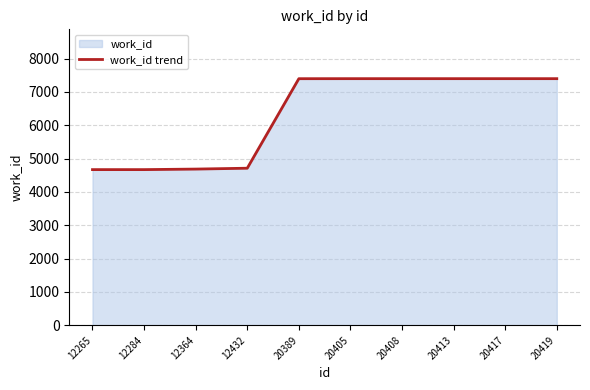

Reading right to left, what are all the values shown in this chart?

7400	7400	7400	7400	7400	7399	4713	4687	4671	4671